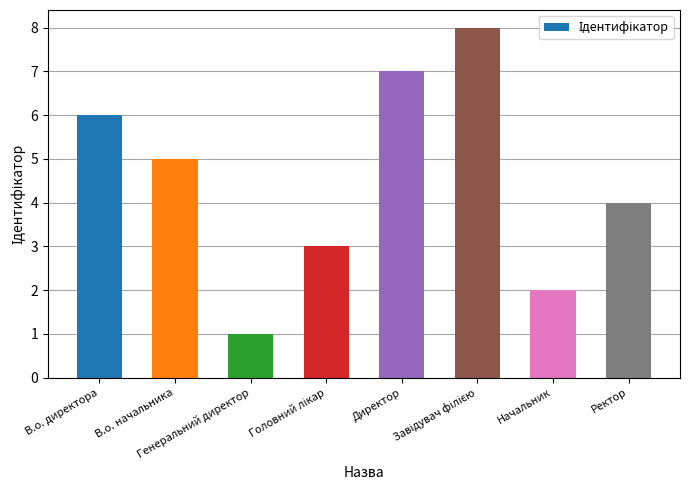

How many values are between 3 and 7?

5